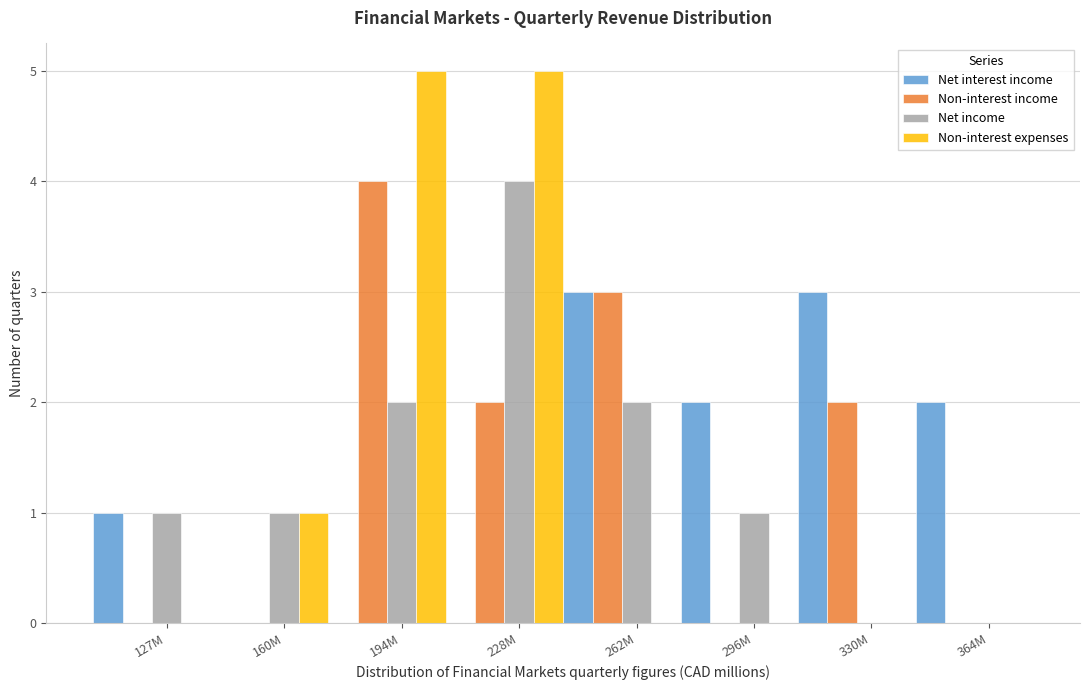

What is the sum of all Net interest income values?

11